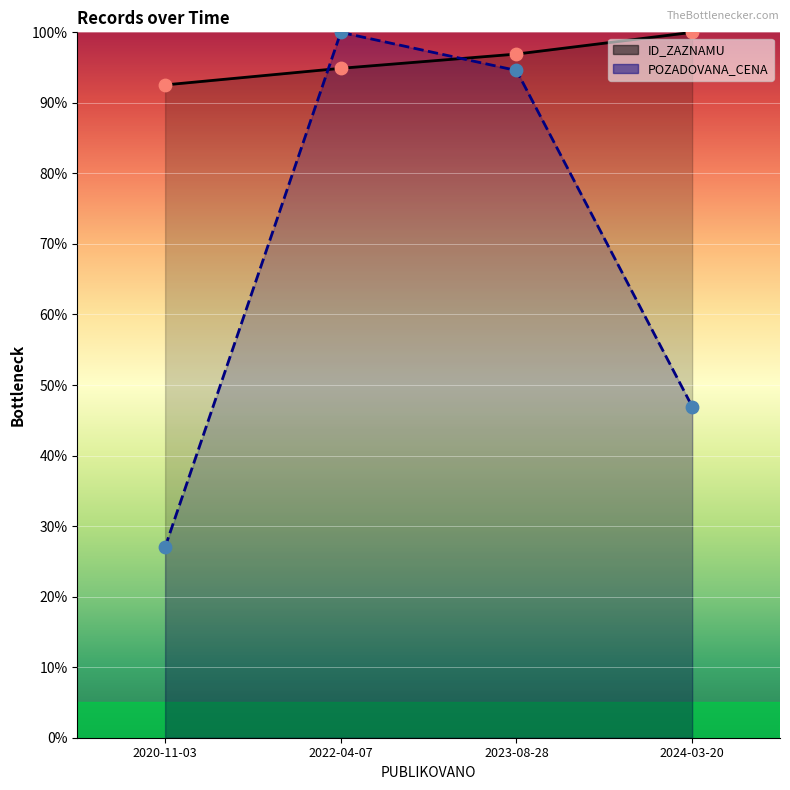

What are all the series names shown in the legend?

ID_ZAZNAMU, POZADOVANA_CENA